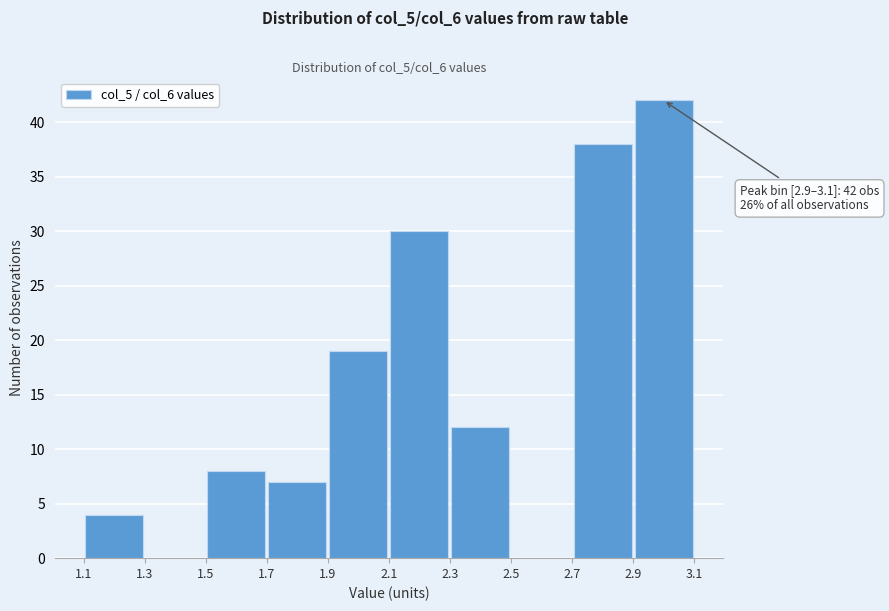

Which range on the x-axis has the tallest bar?

2.9 to 3.1